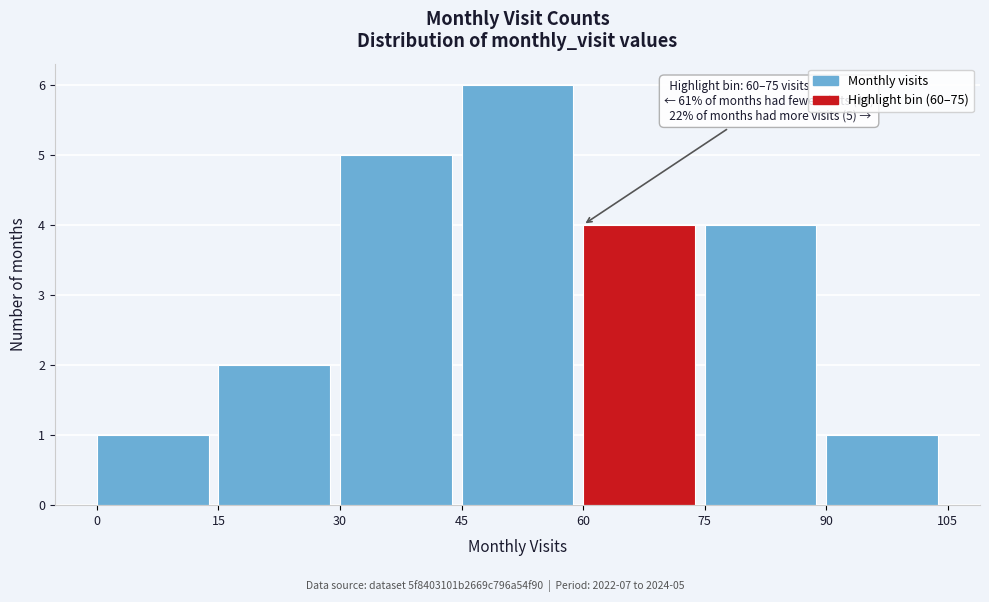

Which range on the x-axis has the tallest bar?

45 to 60